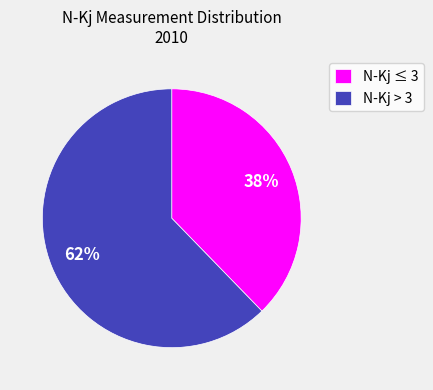

Is there any slice that represents more than half of the pie?

Yes